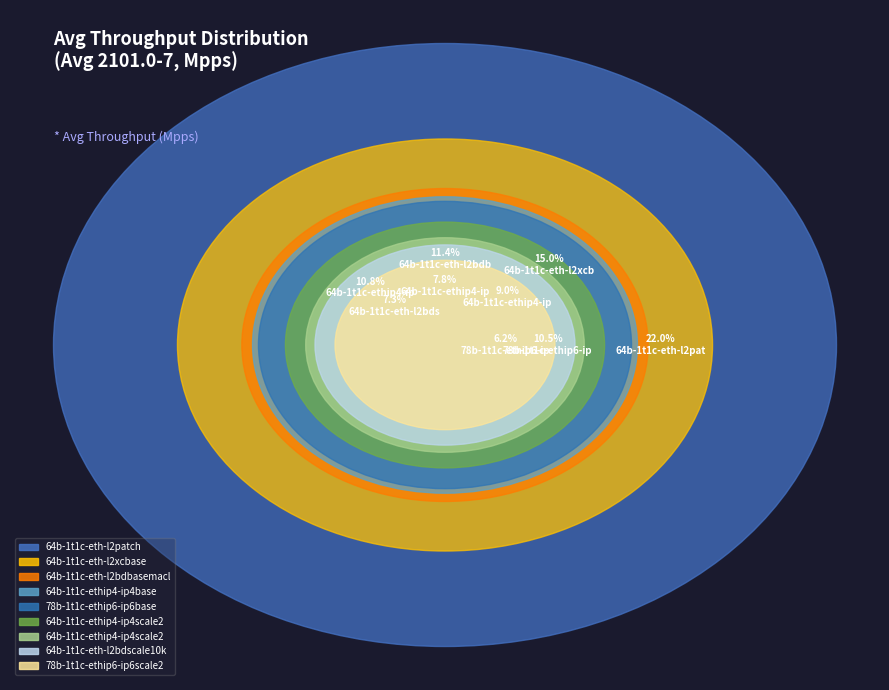

To the nearest percent, what is the average slice percentage?

11%